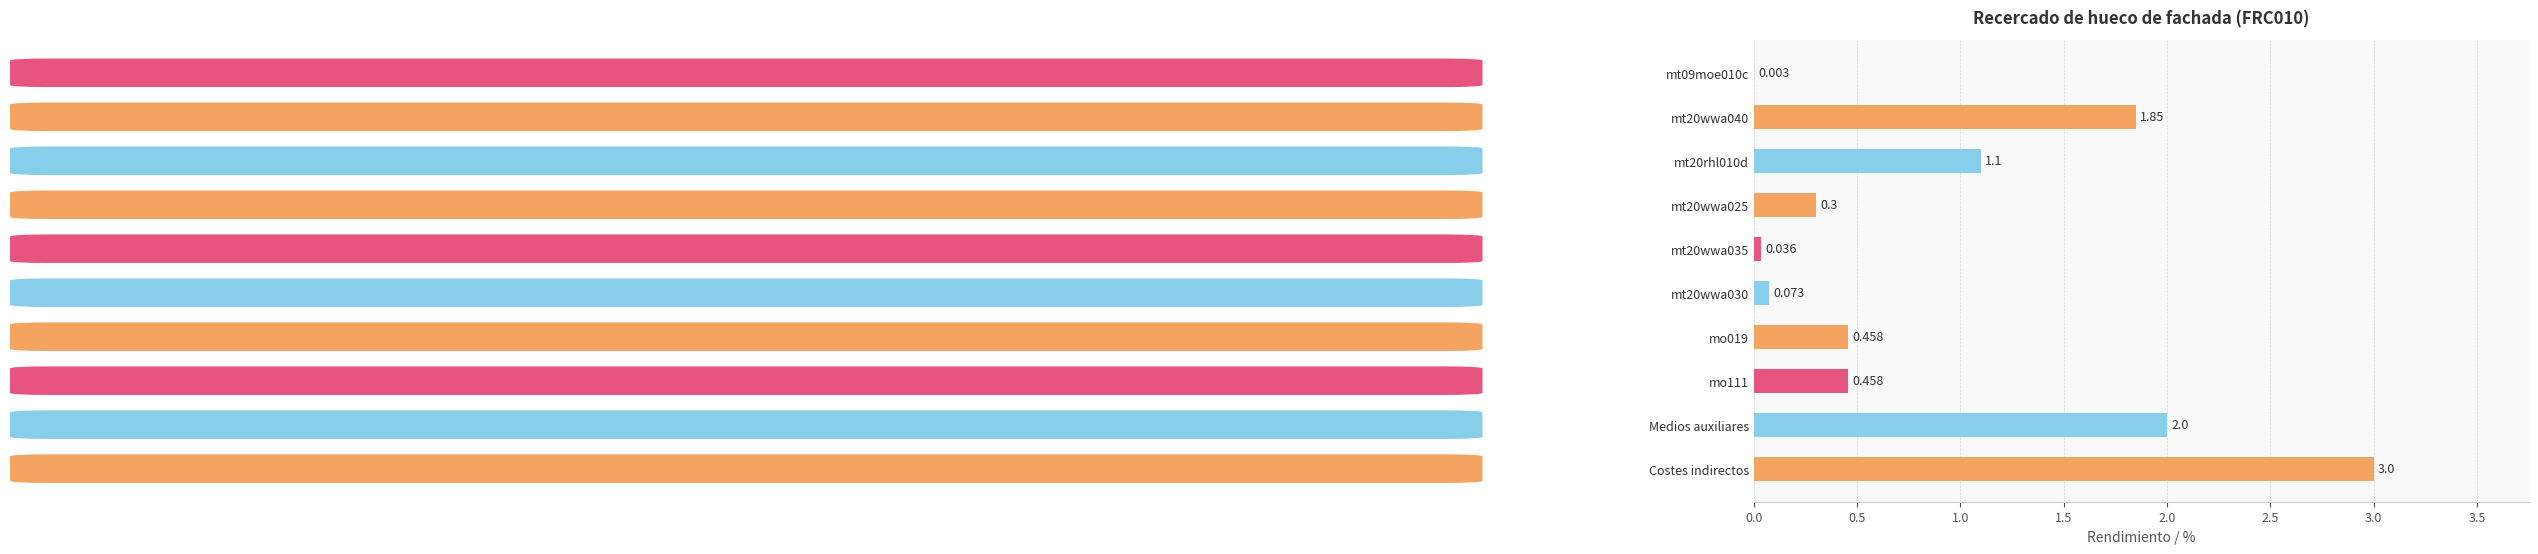

Between Medios auxiliares and mo019, which is larger?

Medios auxiliares